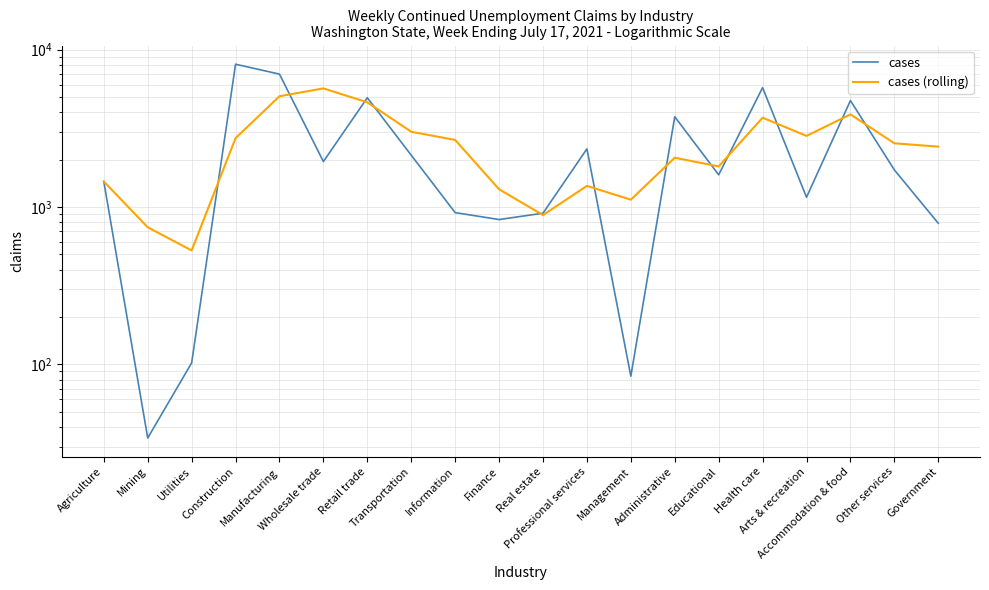

Is it true that cases equals 913.0 at Real estate?

True